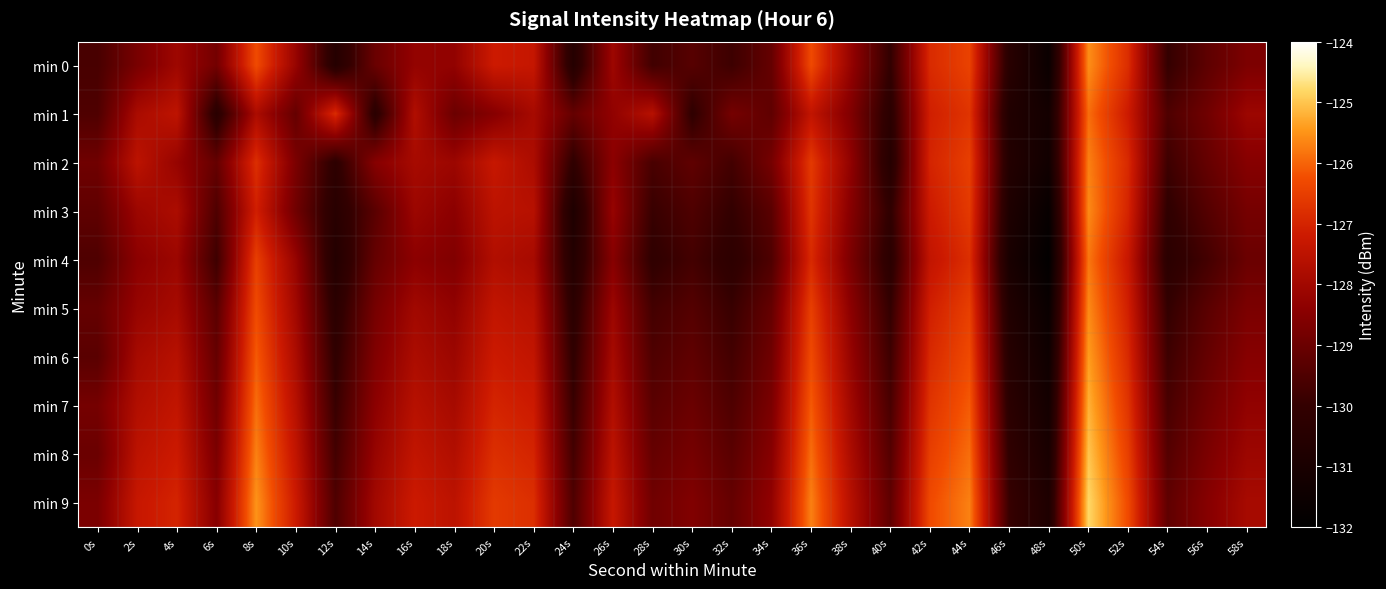

Which series has the largest total across all categories?

min 9